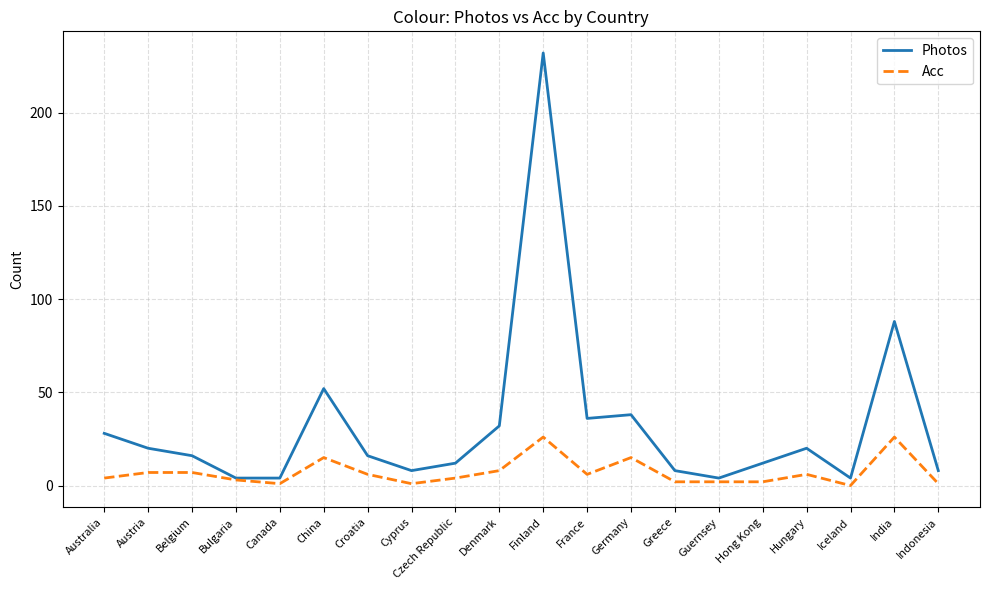

True or false: Acc has a value of 6 at Hungary.

True